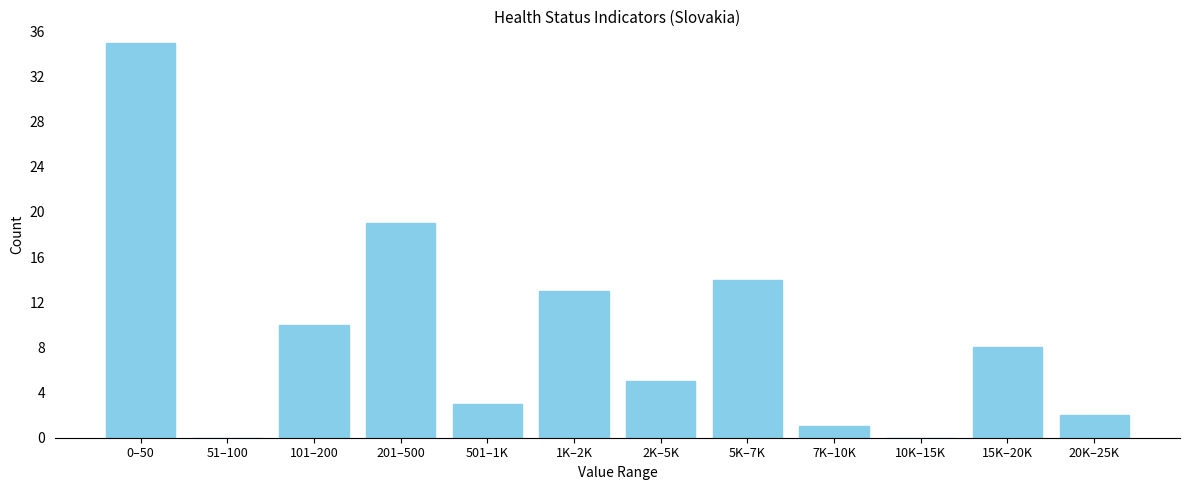

Reading right to left, transcribe all the data shown in this chart.

20K–25K=2	15K–20K=8	10K–15K=0	7K–10K=1	5K–7K=14	2K–5K=5	1K–2K=13	501–1K=3	201–500=19	101–200=10	51–100=0	0–50=35